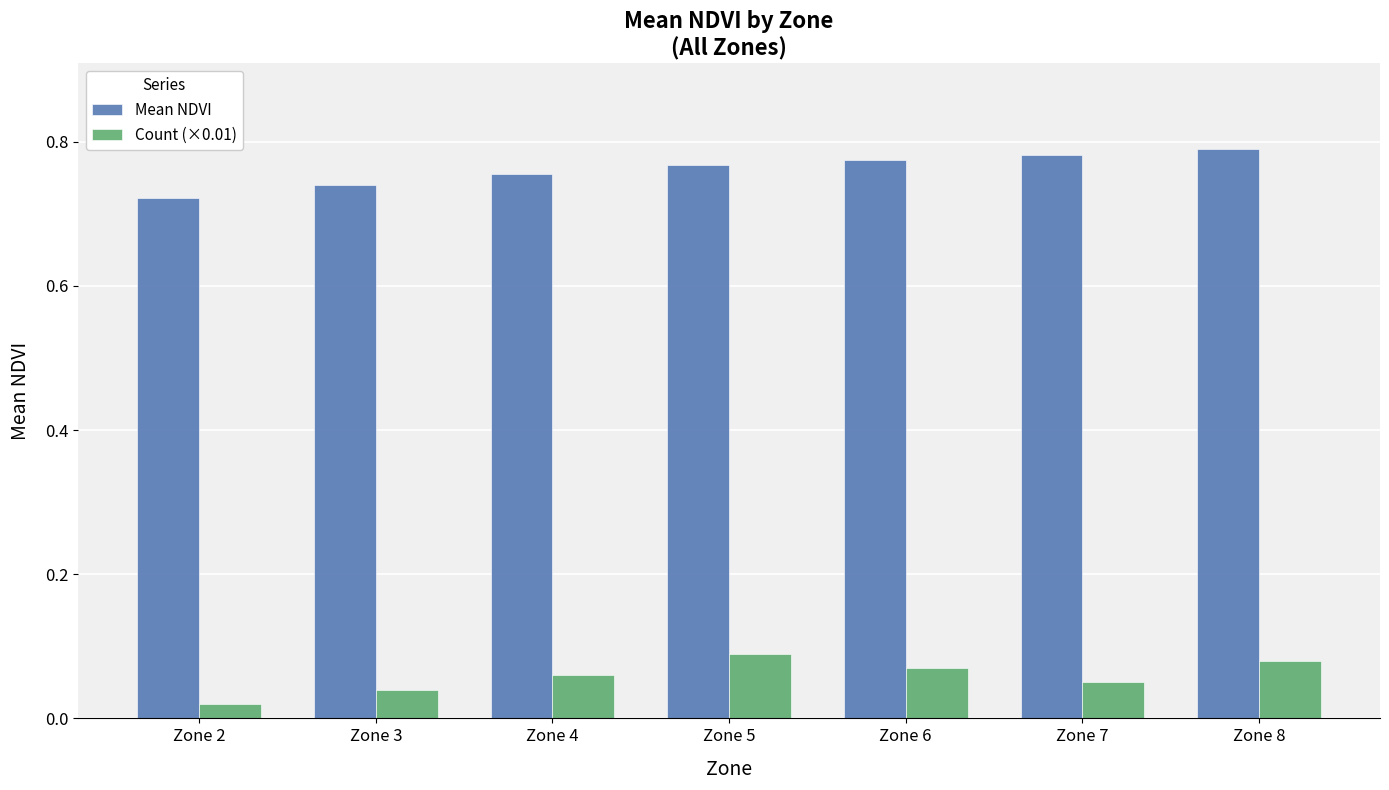

How many bars are there in total?

14